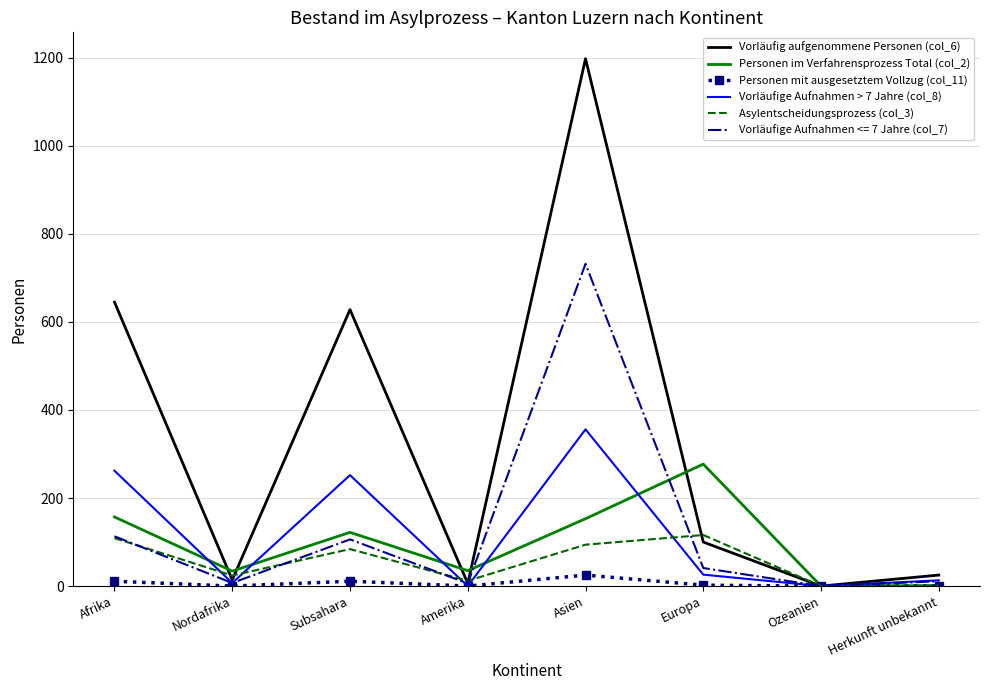

What is the difference between the maximum and minimum values in the Vorläufig aufgenommene Personen (col_6) series?

1198